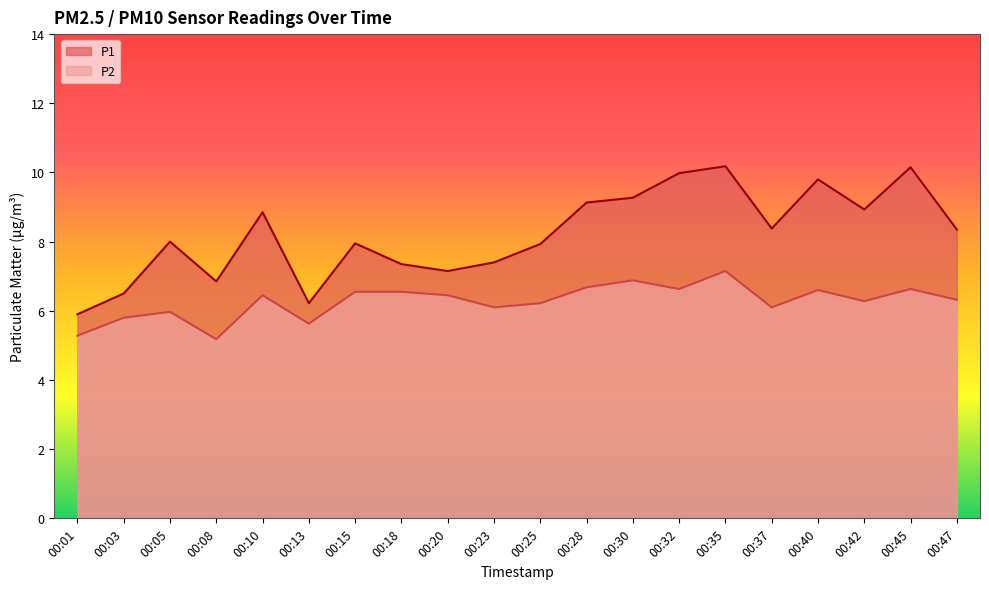

At how many categories does at least one series exceed 9?

6